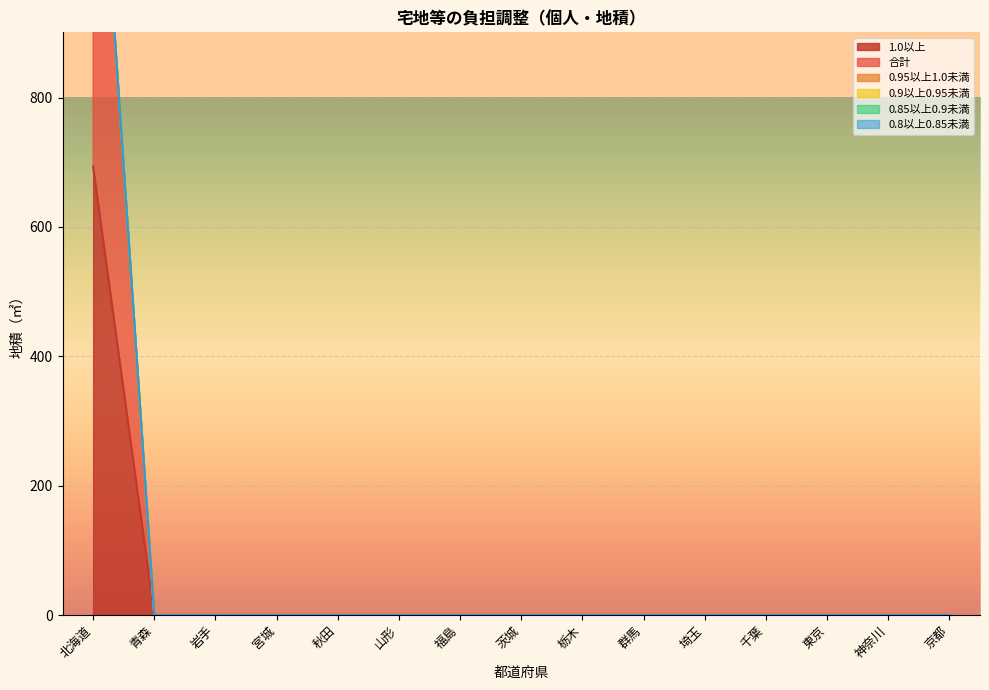

True or false: 0.85以上0.9未満 and 0.8以上0.85未満 intersect in this chart.

False